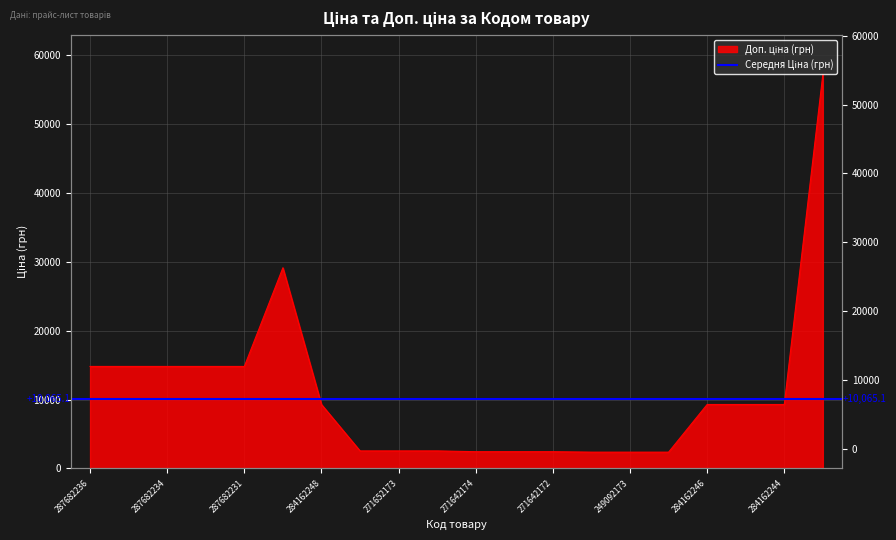

Reading left to right, extract all data points from this chart.

287682236=14817.6	287682235=14817.6	287682234=14817.6	287682233=14817.6	287682231=14817.6	287702232=29152.3	284162248=9290.5	271652174=2546.4	271652173=2546.4	271652172=2546.4	271642174=2432.8	271642173=2432.8	271642172=2432.8	249092174=2366.5	249092173=2366.5	249092172=2366.5	284162246=9290.5	284162245=9290.5	284162244=9290.5	285662232=57258.0